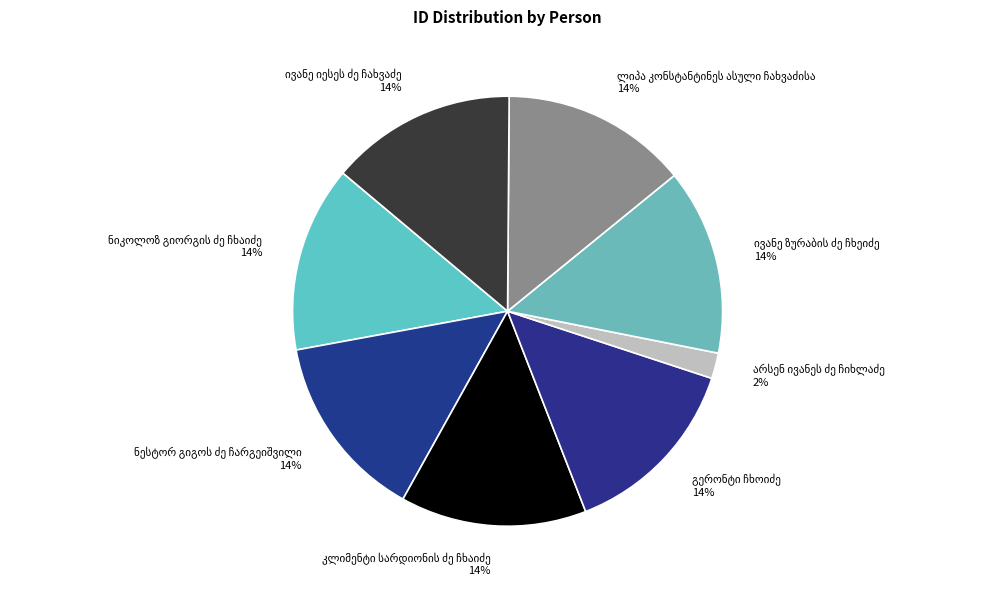

To the nearest percent, what is the average slice percentage?

12%